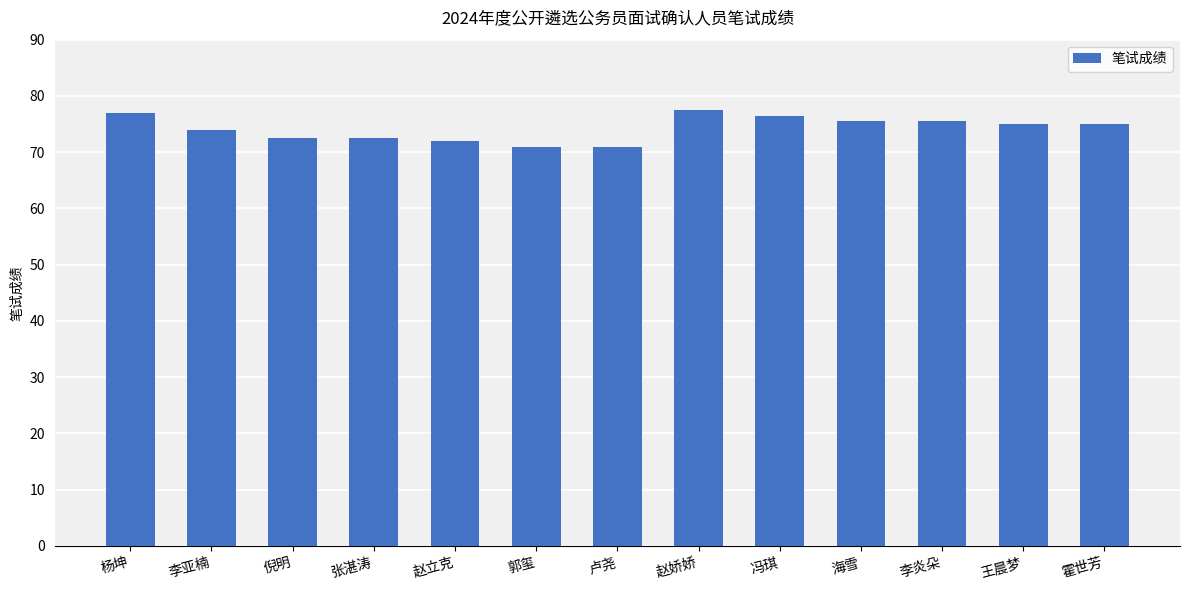

What is the minimum value shown in the chart?

71.0